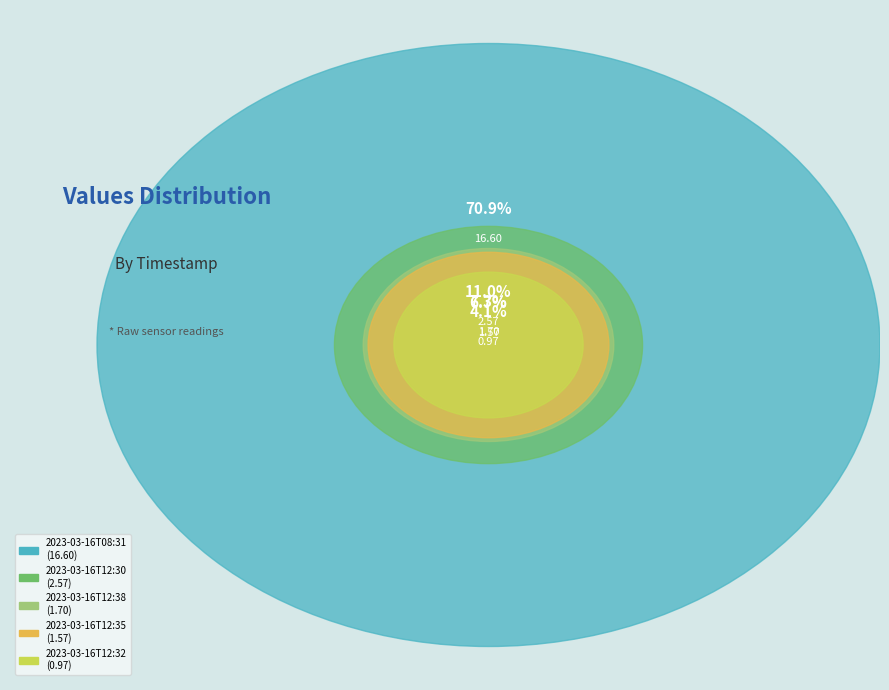

What is the largest slice in the pie chart?

2023-03-16T08:31